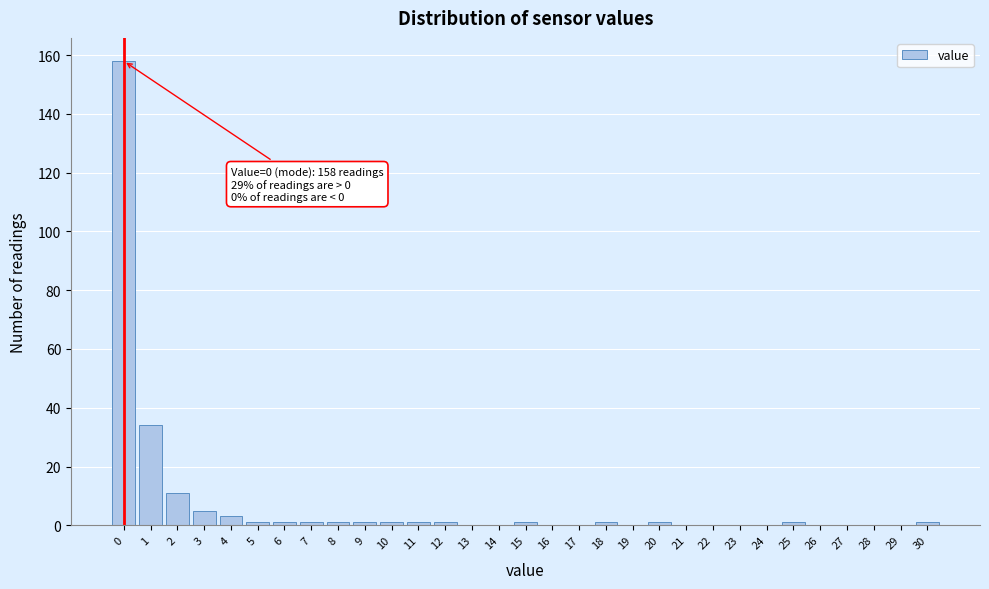

What is the greatest value displayed?

158